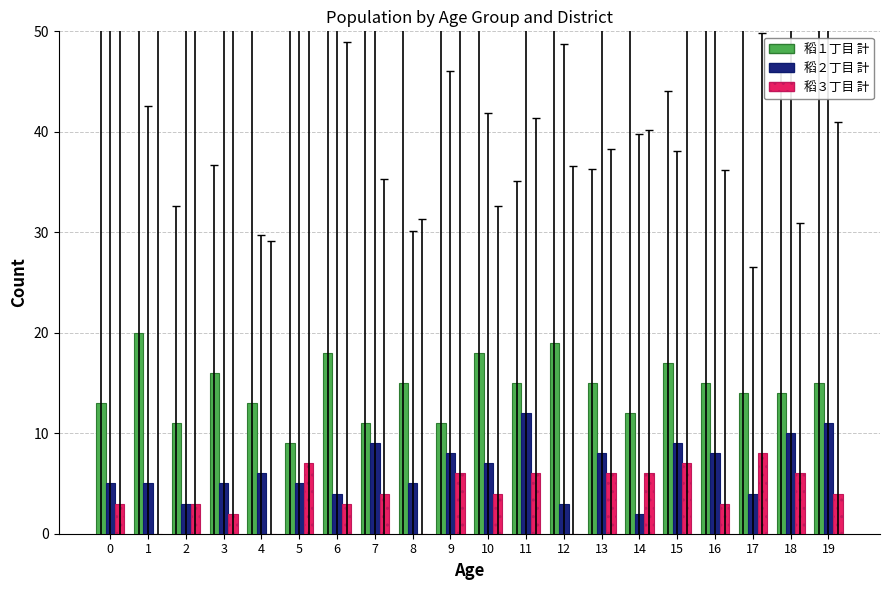

True or false: 稻１丁目 計 has a value of 5 at 13.

False